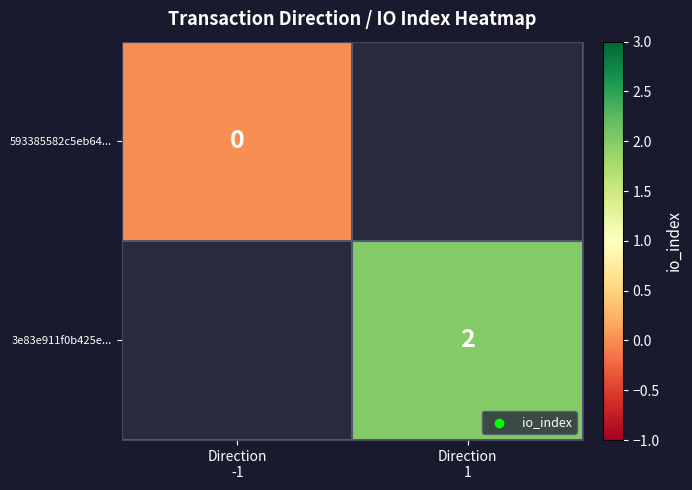

Is it true that 593385582c5eb64... equals 0.0 at Direction -1?

True